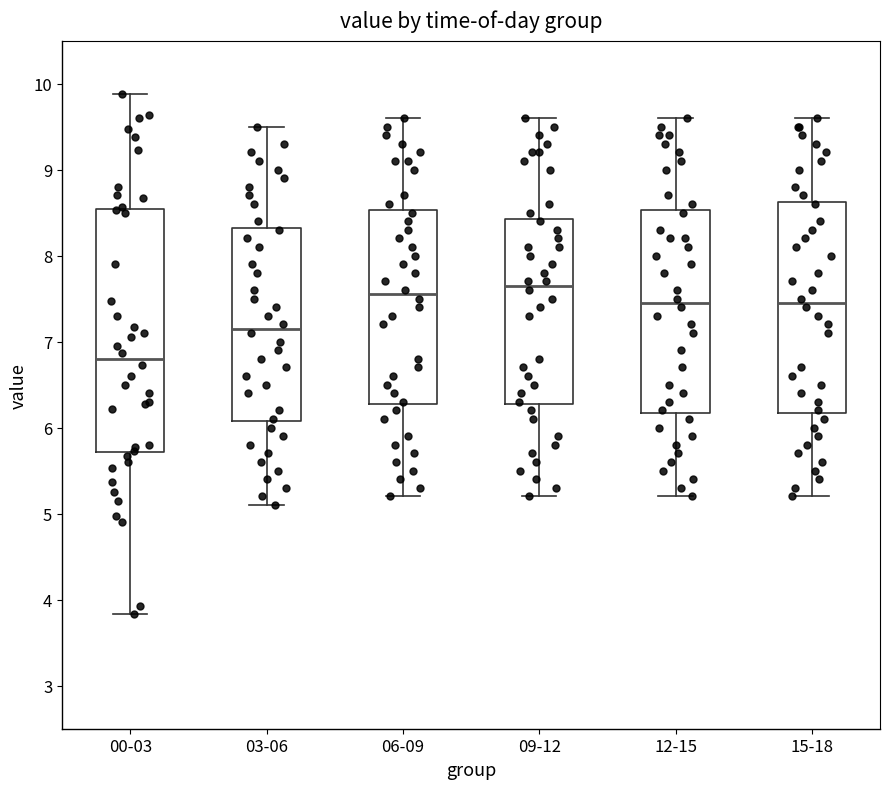

Where does the upper whisker of the box for 00-03 end on the y-axis? The values are not printed on the chart, so give them approximately, as read against the axis.

9.9